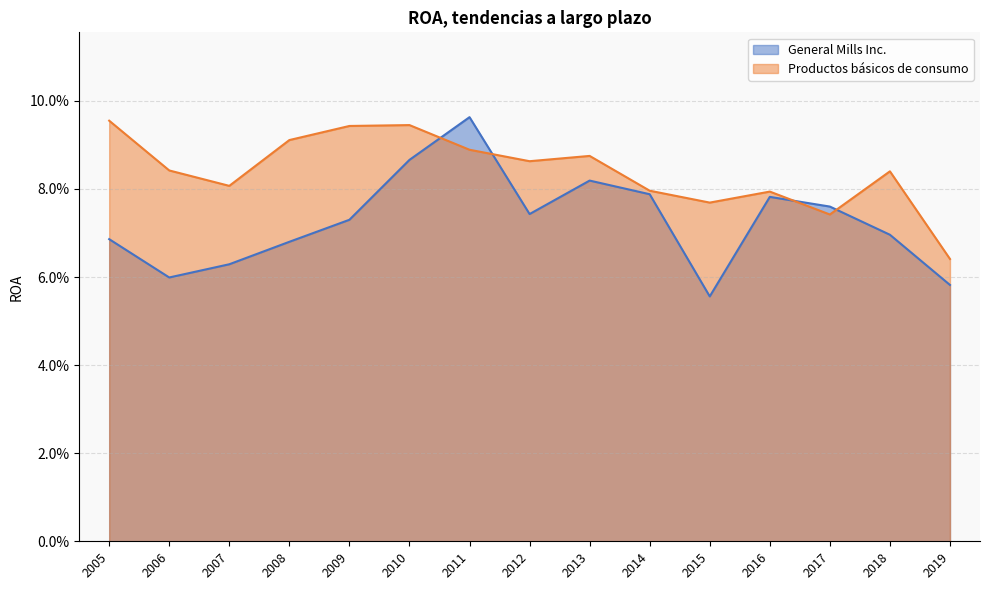

How many interior local peaks does the General Mills Inc. series have?

3